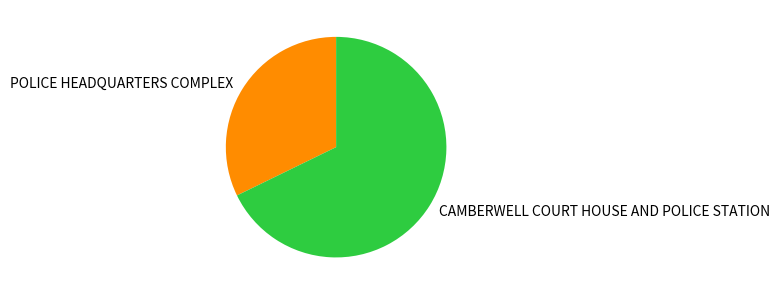

Does CAMBERWELL COURT HOUSE AND POLICE STATION account for over 50% of the chart?

Yes